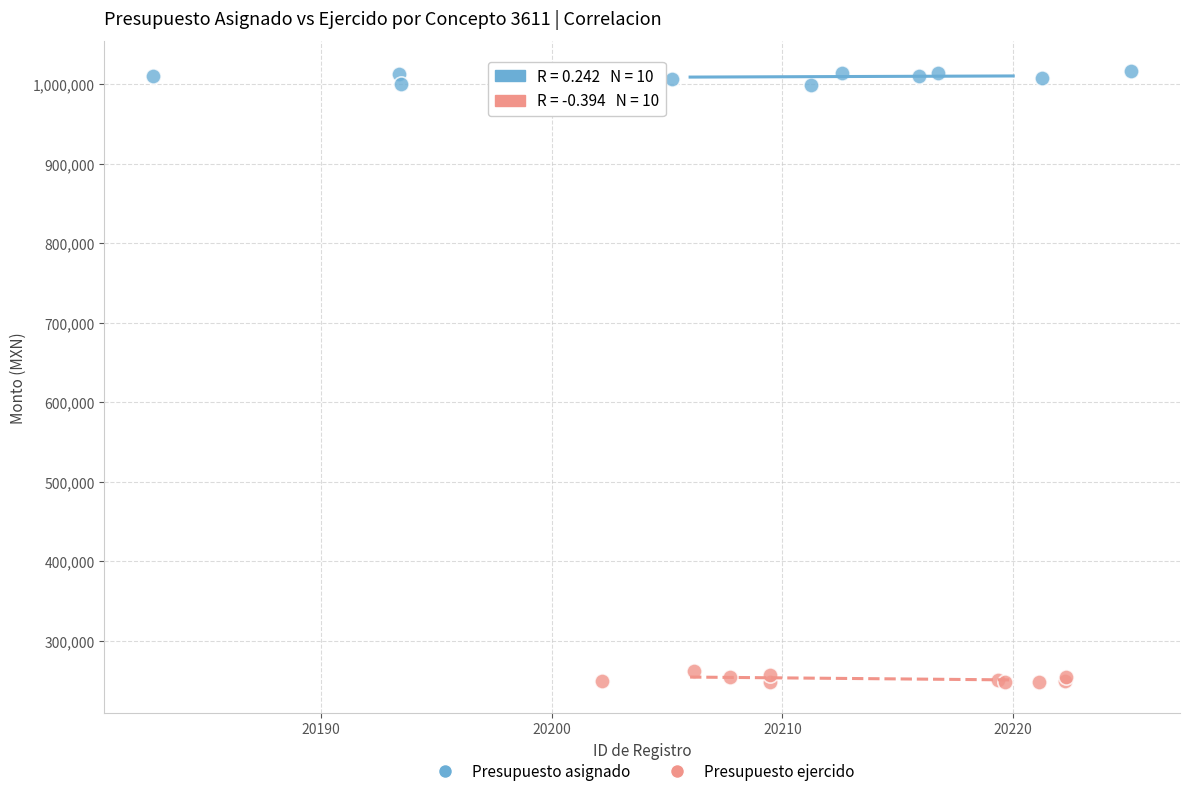

Which series contains the lowest Y value?

Presupuesto ejercido